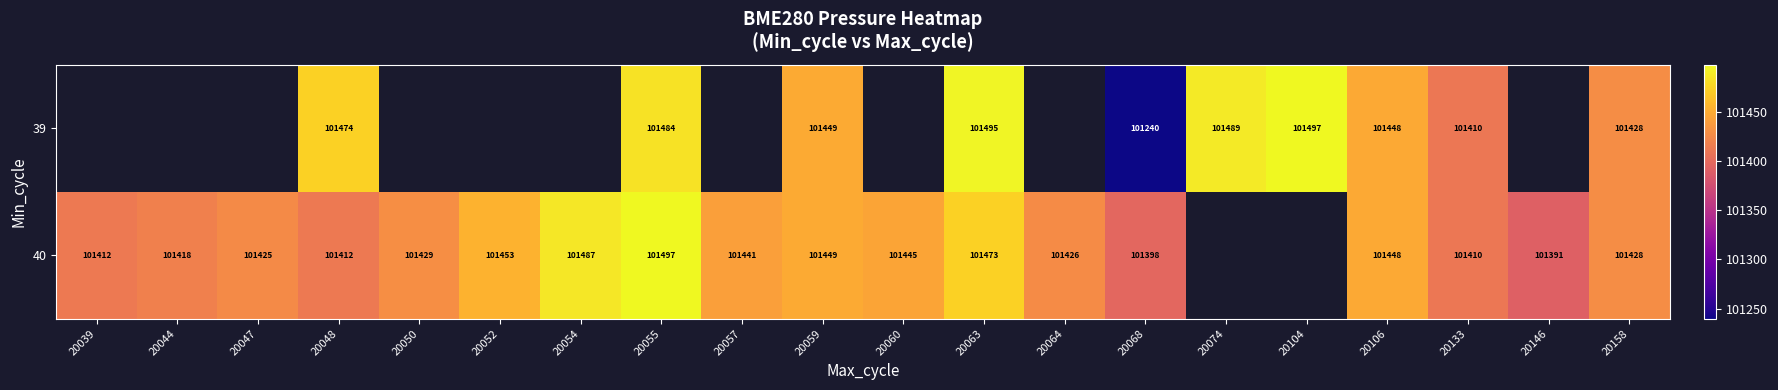

Count the number of data series in this chart.

2